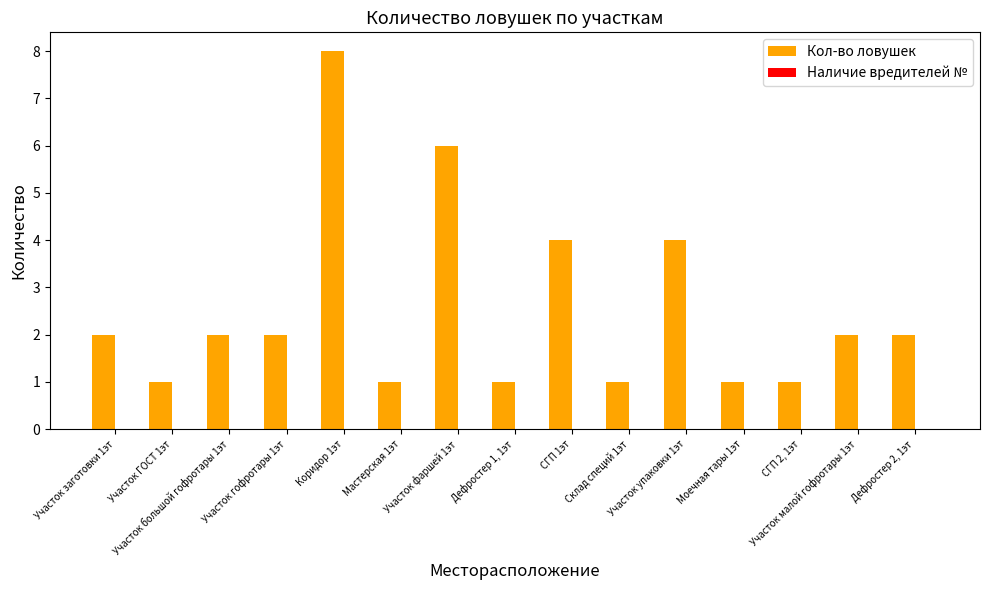

What is the sum of all values?

38